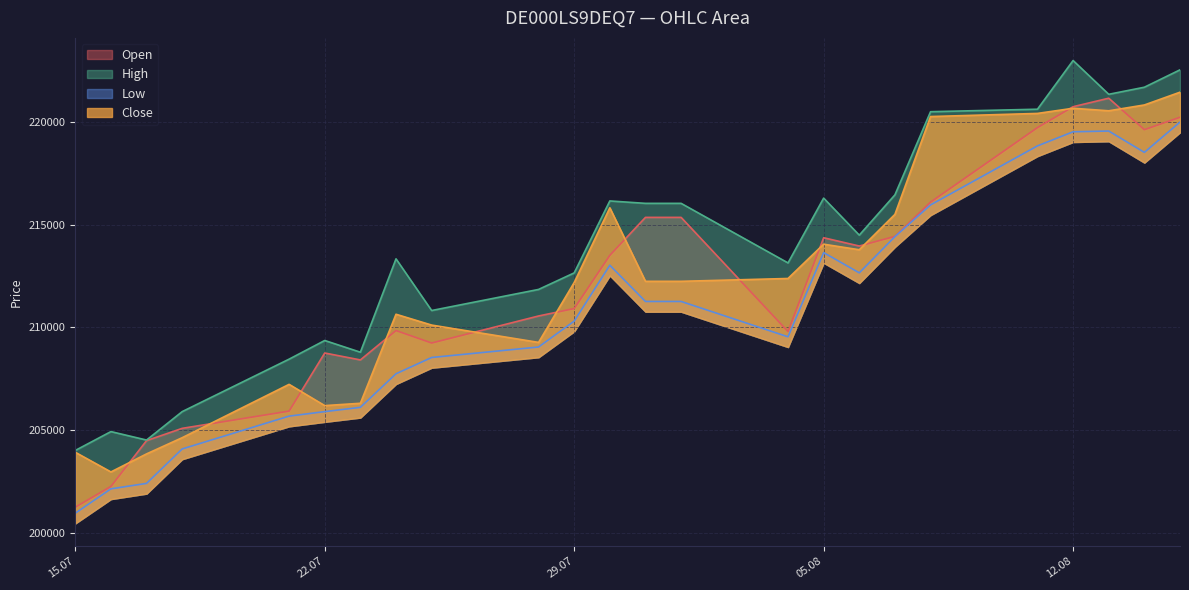

What is the total value across all series at 06.08.2025?

854855